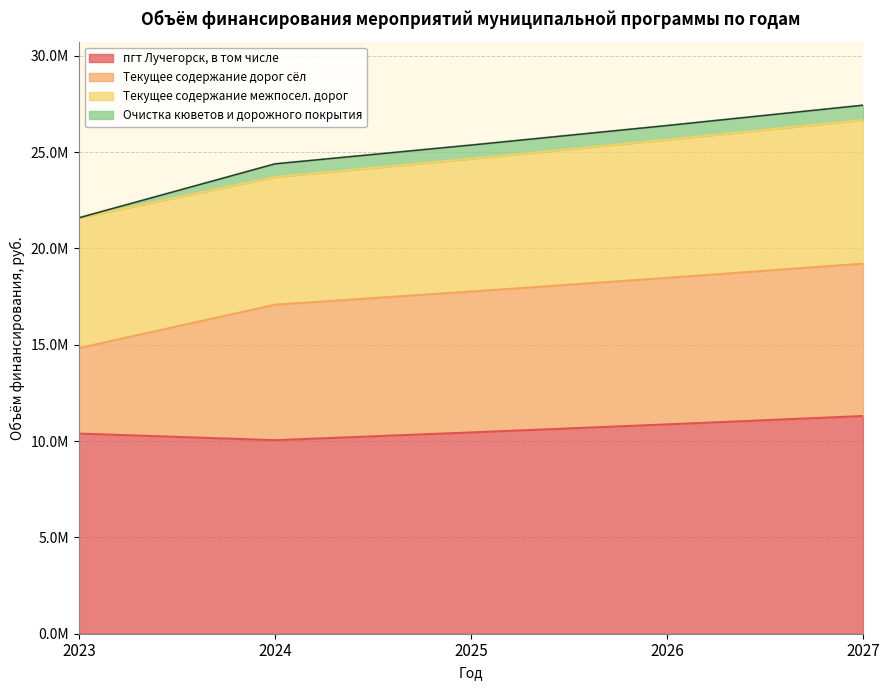

True or false: пгт Лучегорск, в том числе and Очистка кюветов и дорожного покрытия intersect in this chart.

False